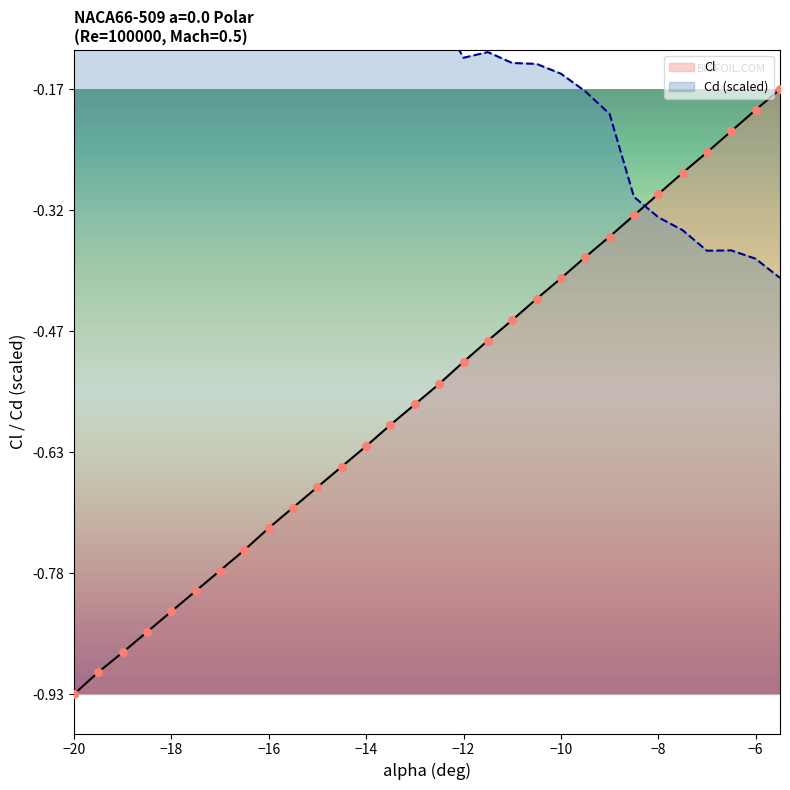

Which series has the widest spread of Y values?

Cl